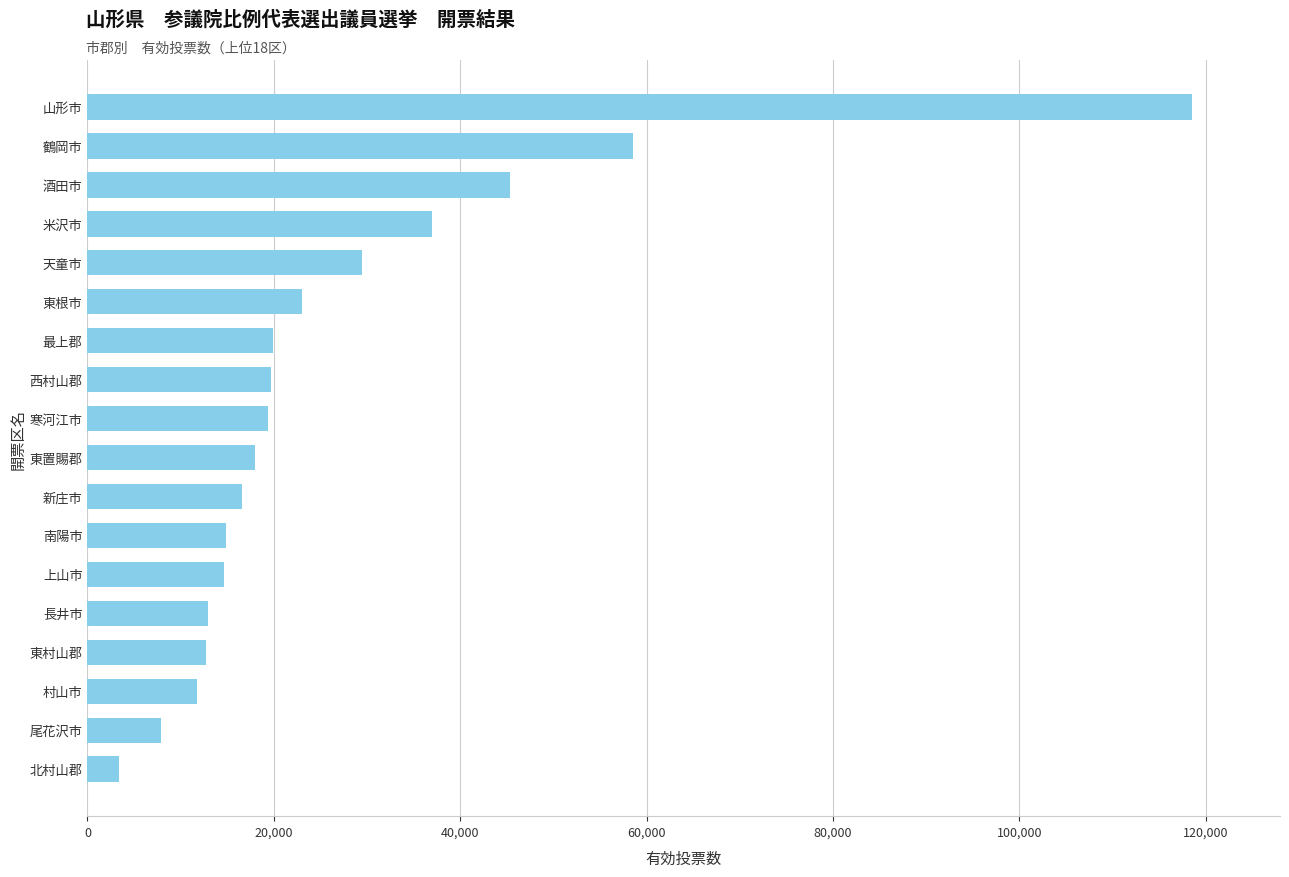

At which label is the value closest to 60971?

鶴岡市